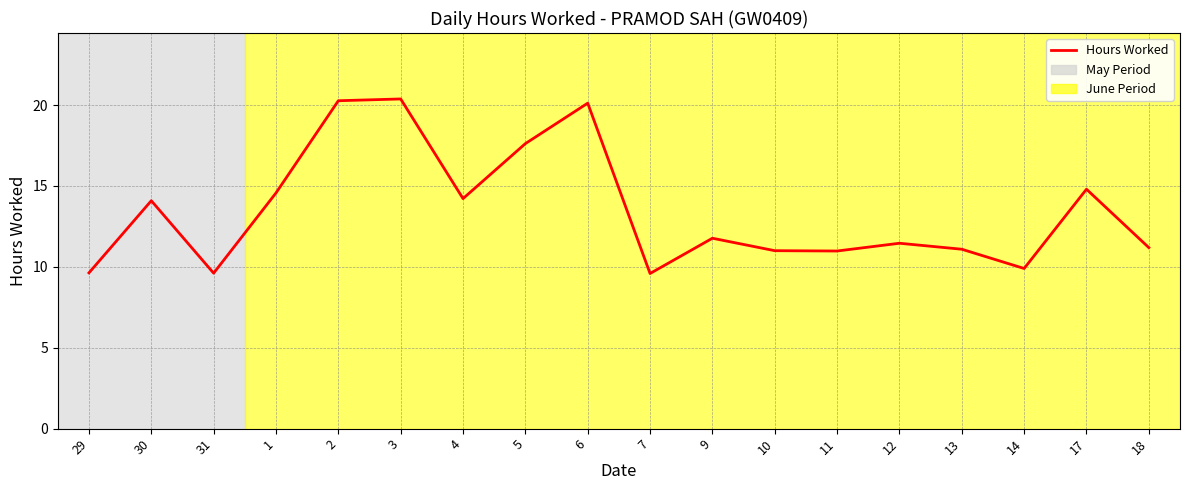

What is the ratio of the value at 18 to the value at 3?

0.5